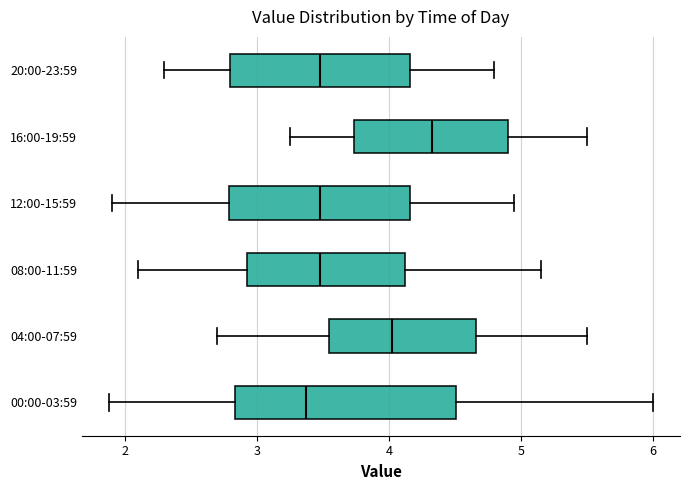

Which box's median line is the furthest to the left?

00:00-03:59